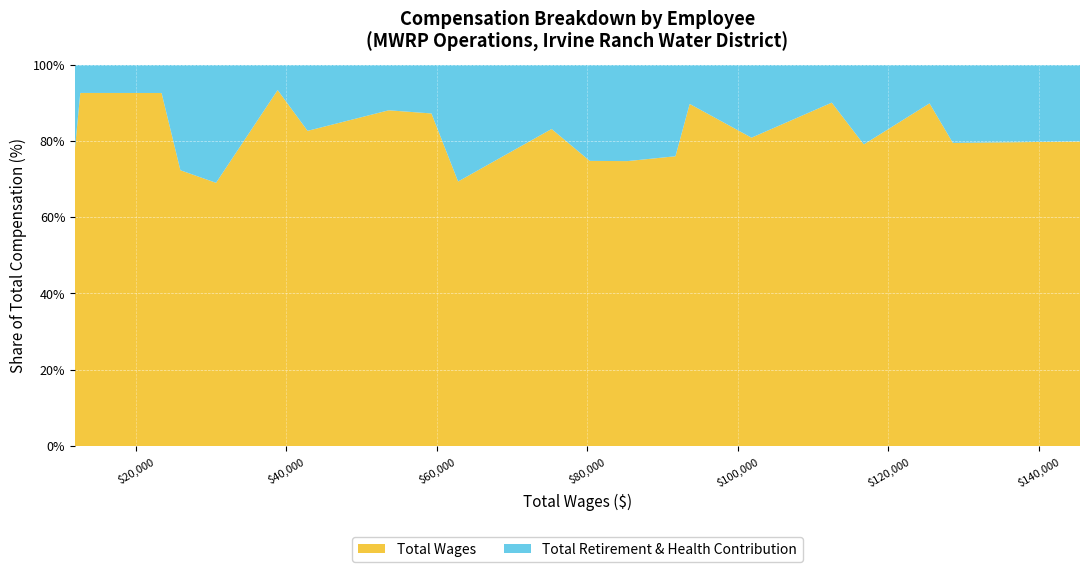

Reading left to right, transcribe all the data shown in this chart.

Total Retirement & Health Contribution: Operations Manager=36791	Operations Supervisor=33244	Operations Supervisor=14217	Operator III=30918	Operations Supervisor=12484	Operator III=24153	Operator III=10781	Operator III=29032	Operator III=28924	Operator III=27146	Operator II=15302	Operator I=27778	Process Specialist=8722	Operator I=7309	Operator II=9012	Operator III=2789	Operator I=13781	Operator I=9940	Operator II=1889	Operator I=1016	Operator I=3337
Total Wages: Operations Manager=145464	Operations Supervisor=128574	Operations Supervisor=125469	Operator III=116738	Operations Supervisor=112479	Operator III=101817	Operator III=93598	Operator III=91710	Operator III=85324	Operator III=80321	Operator II=75254	Operator I=62828	Process Specialist=59288	Operator I=53606	Operator II=42829	Operator III=38851	Operator I=30665	Operator I=25929	Operator II=23427	Operator I=12625	Operator I=11923